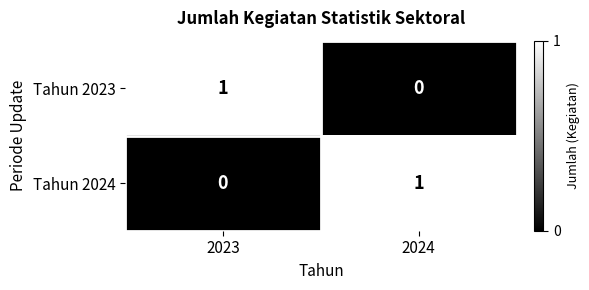

Is it true that Tahun 2024 equals 0 at 2023?

True